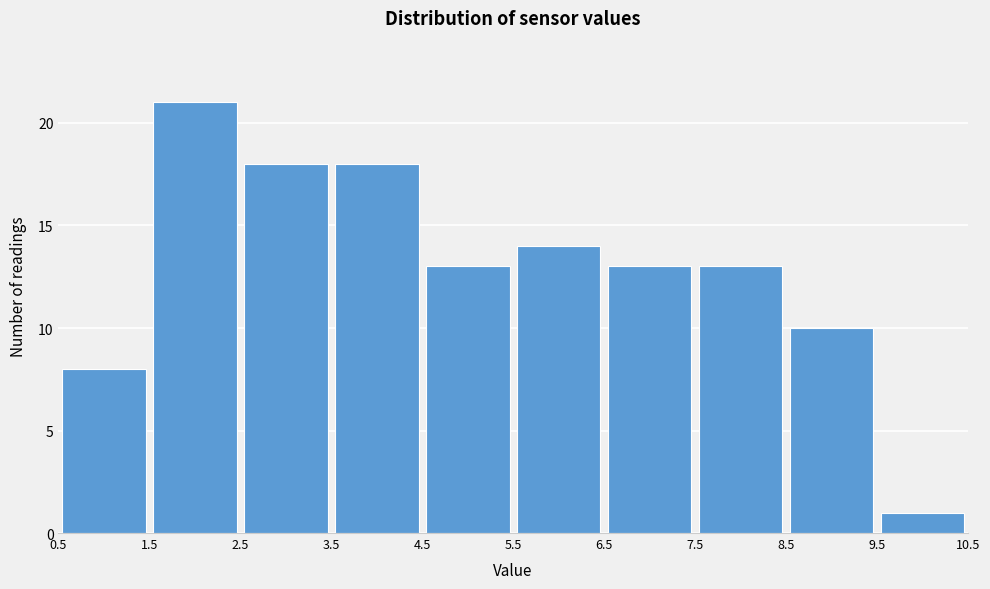

Reading left to right, list every bar in this chart as the range it spans on the x-axis followed by its height. The values are not printed on the chart, so give them approximately, as read against the axis.

0.5 to 1.5: 8
1.5 to 2.5: 21
2.5 to 3.5: 18
3.5 to 4.5: 18
4.5 to 5.5: 13
5.5 to 6.5: 14
6.5 to 7.5: 13
7.5 to 8.5: 13
8.5 to 9.5: 10
9.5 to 10.5: 1